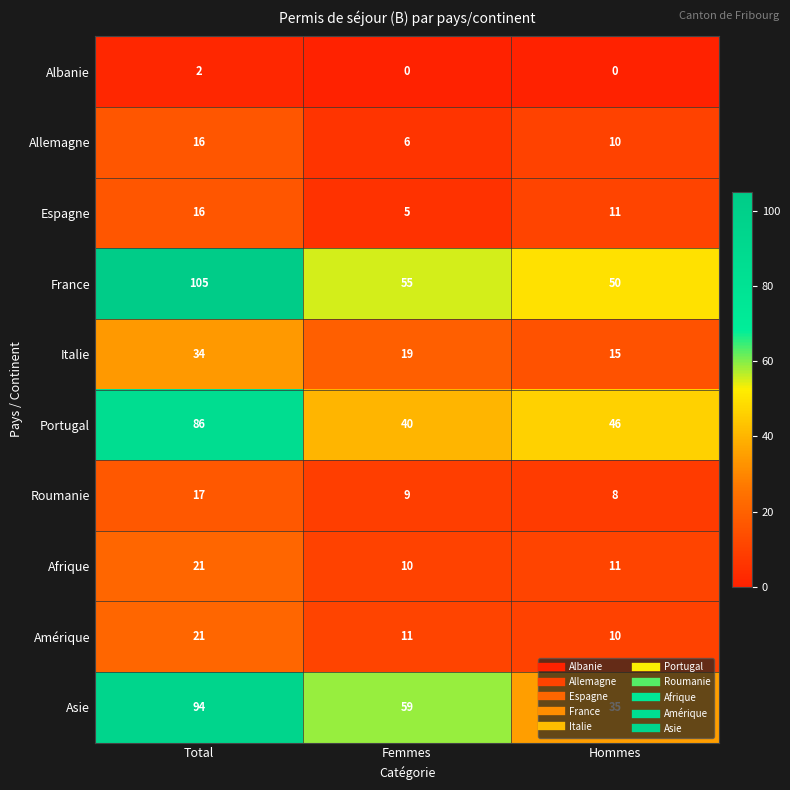

What is the difference between the Portugal values at Total and Femmes?

46